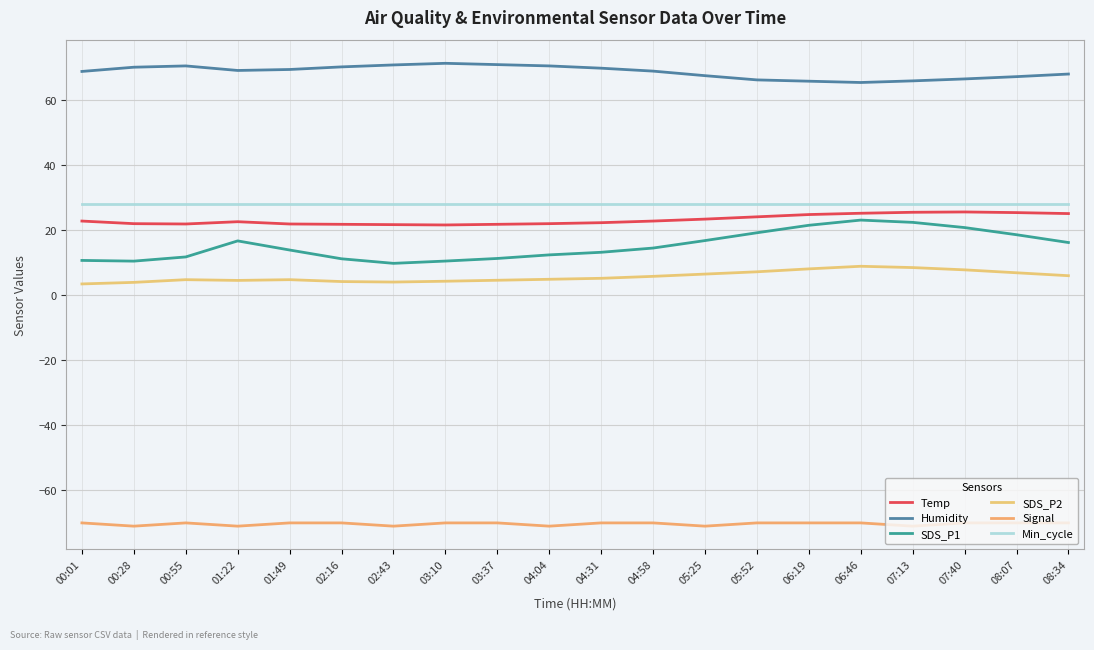

What is the sum of all SDS_P2 values?

114.5